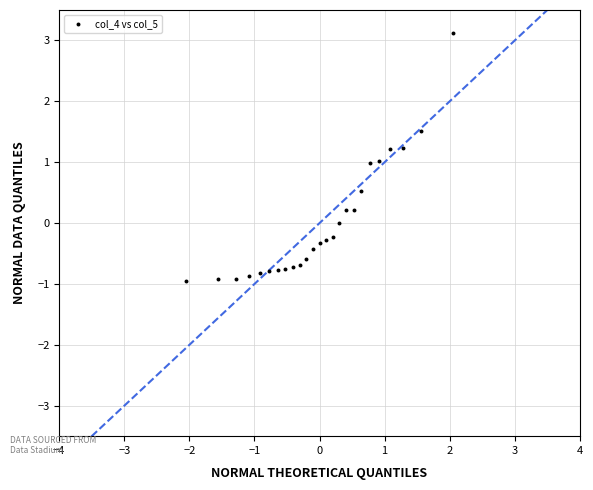

What is the range of Y values (max minus min)?

4.1